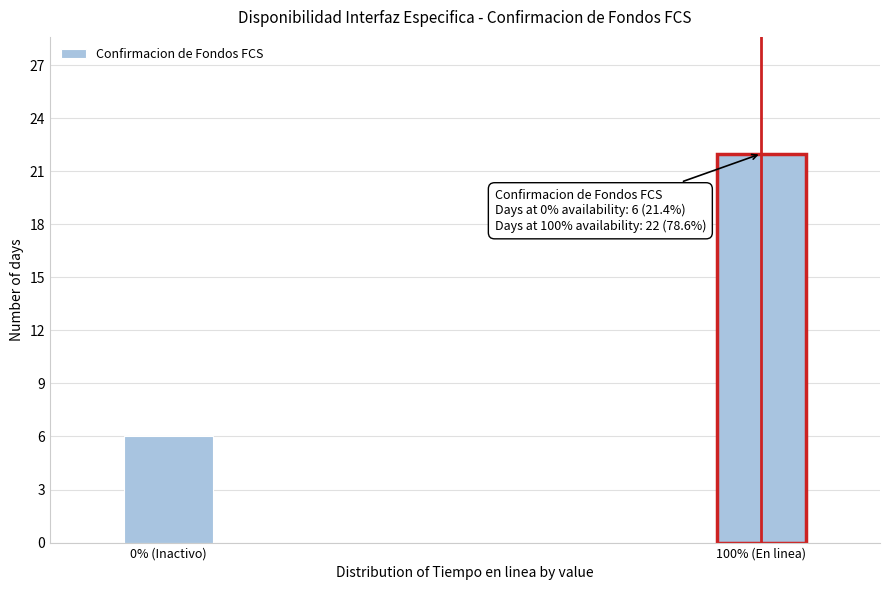

Reading left to right, what are all the values shown in this chart?

6	22